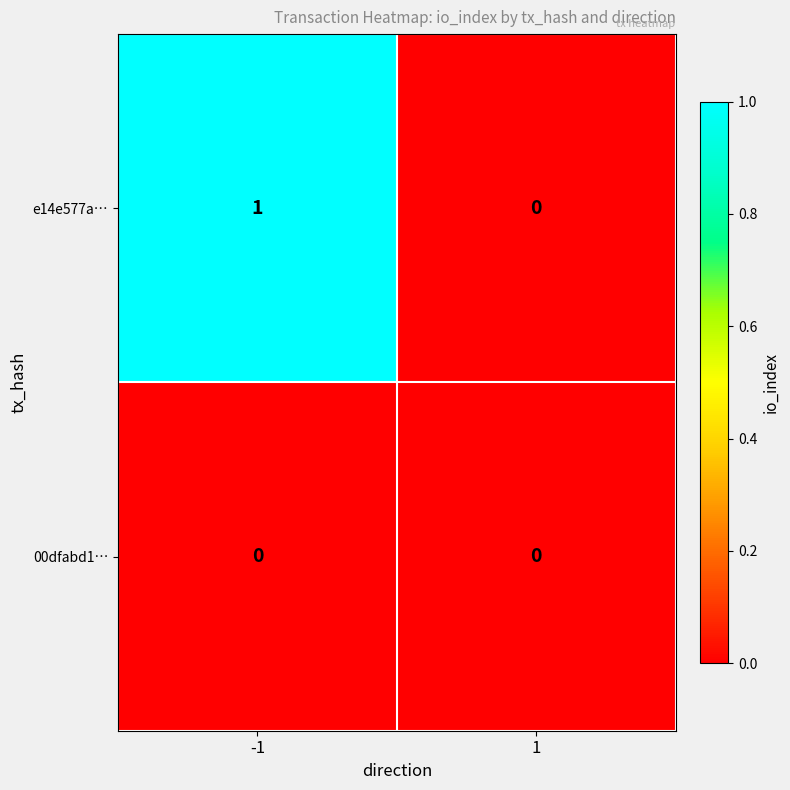

Which series has the largest total across all categories?

e14e577a…